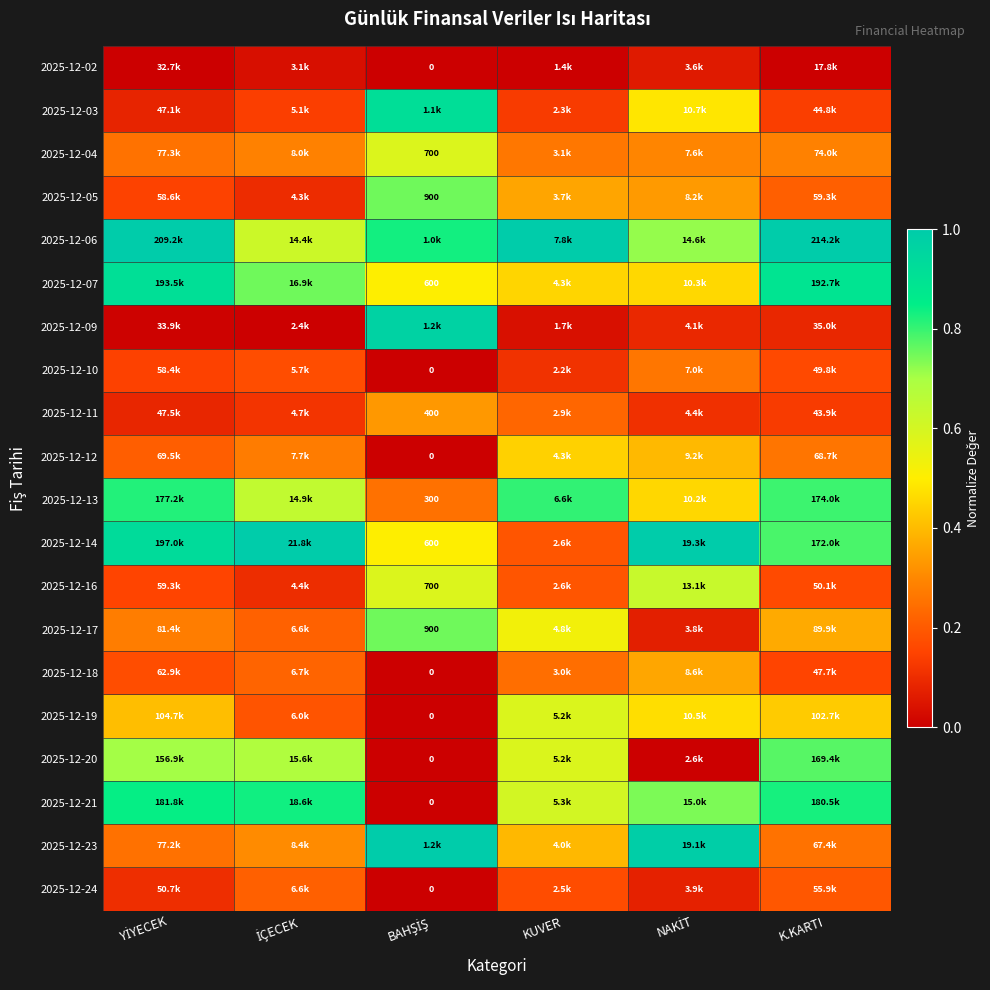

Between KUVER and İÇECEK, which is larger?

İÇECEK